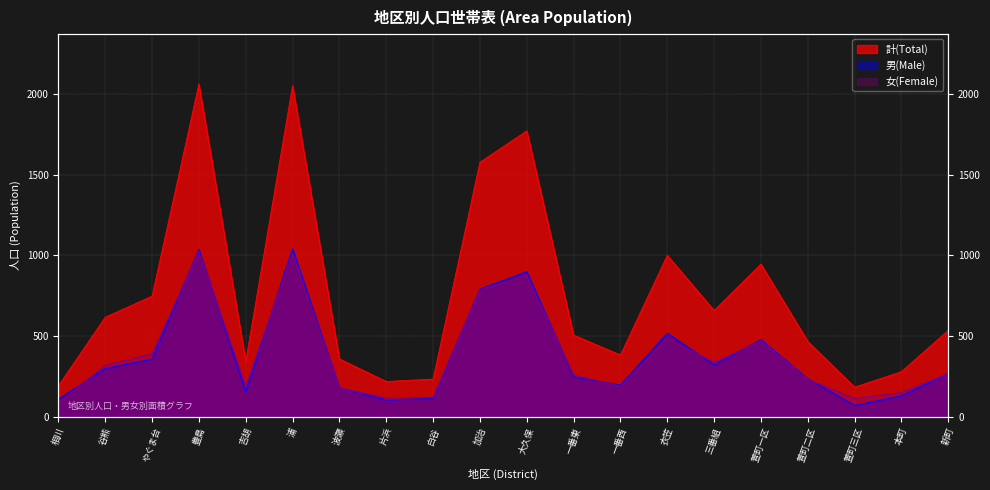

Between which two adjacent categories do 女(Female) and 男(Male) first intersect?

相川 and 谷熊